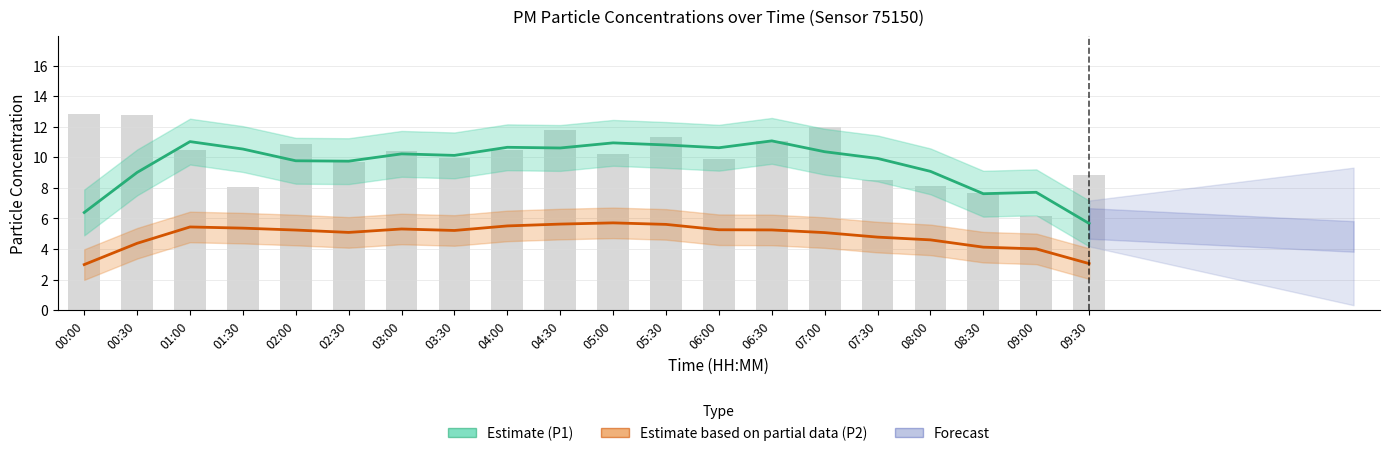

Reading left to right, list all the values displayed in this chart.

Estimate (P1): 00:00=6.4	00:30=9.0	01:00=11.0	01:30=10.5	02:00=9.8	02:30=9.7	03:00=10.2	03:30=10.1	04:00=10.7	04:30=10.6	05:00=10.9	05:30=10.8	06:00=10.6	06:30=11.1	07:00=10.4	07:30=9.9	08:00=9.1	08:30=7.6	09:00=7.7	09:30=5.7
Estimate based on partial data (P2): 00:00=3.0	00:30=4.4	01:00=5.4	01:30=5.4	02:00=5.2	02:30=5.1	03:00=5.3	03:30=5.2	04:00=5.5	04:30=5.6	05:00=5.7	05:30=5.6	06:00=5.3	06:30=5.2	07:00=5.1	07:30=4.8	08:00=4.6	08:30=4.1	09:00=4.0	09:30=3.0